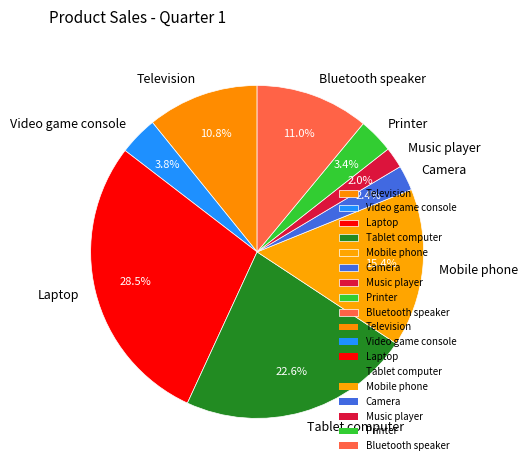

To the nearest percent, what percentage of the pie is Television?

11%